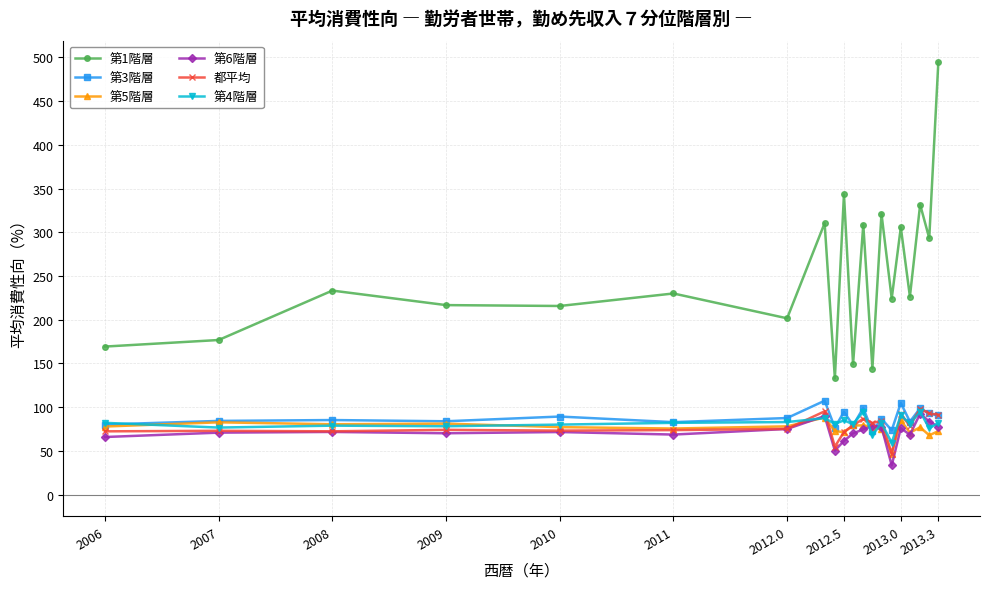

True or false: 第3階層 has more than 2 interior local peaks.

True